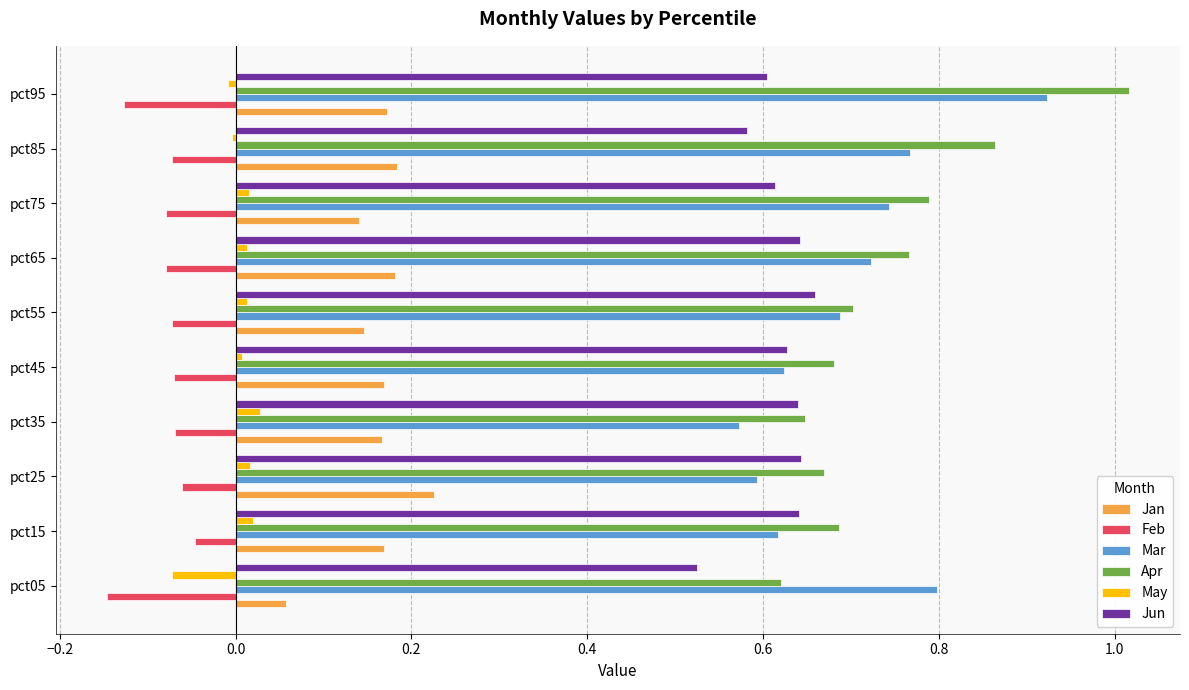

What are all the series names shown in the legend?

Jan, Feb, Mar, Apr, May, Jun